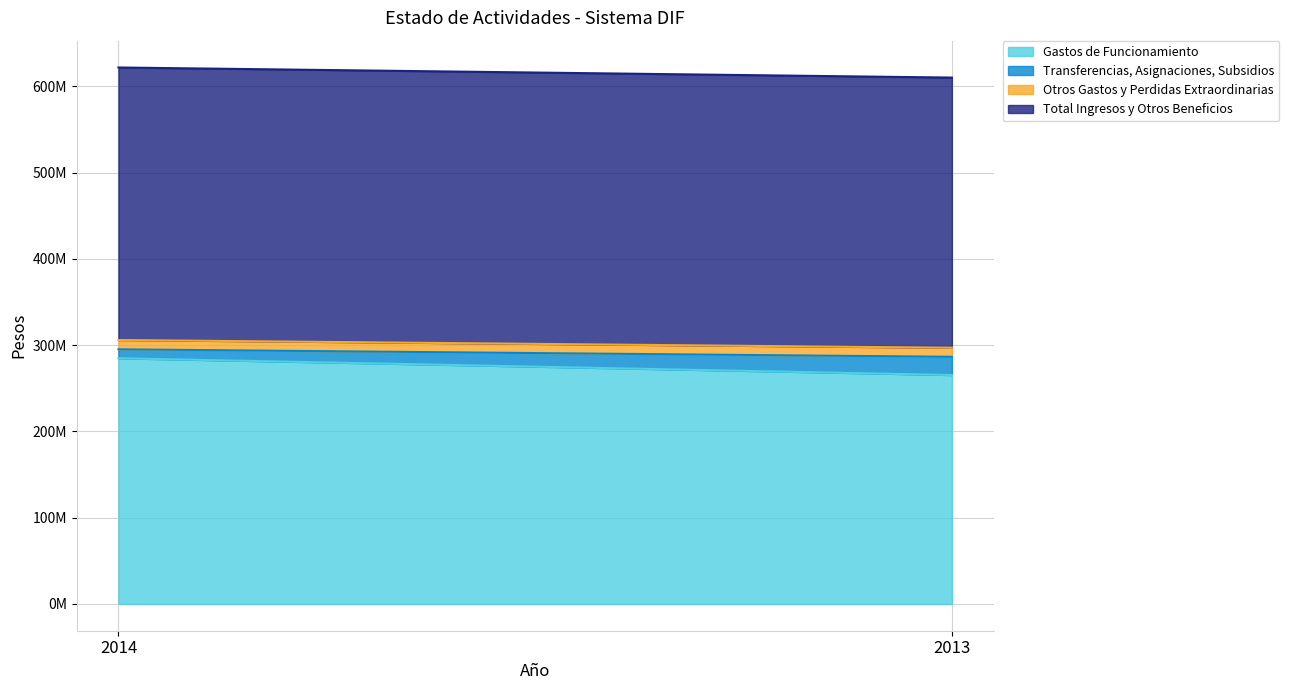

True or false: Total Ingresos y Otros Beneficios has a value of 315947801 at 2014.

True